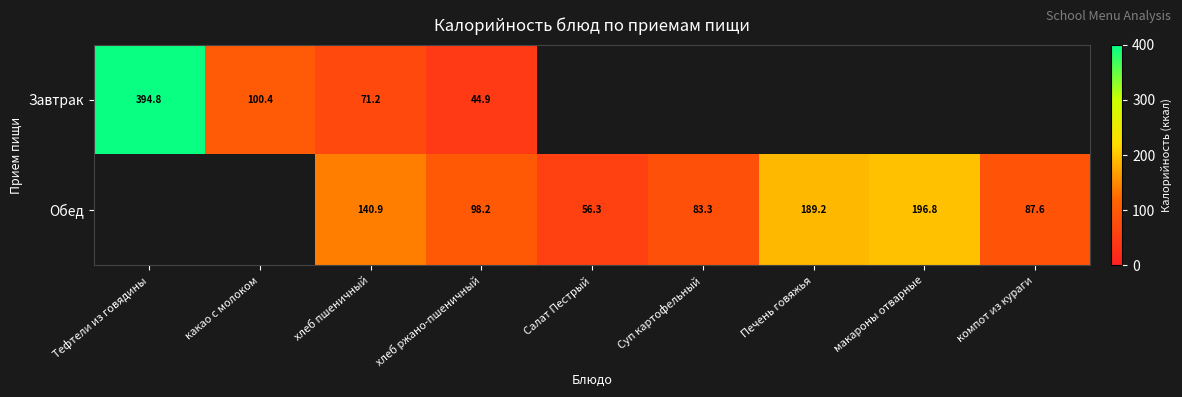

At which category is the sum across all series the highest?

хлеб пшеничный